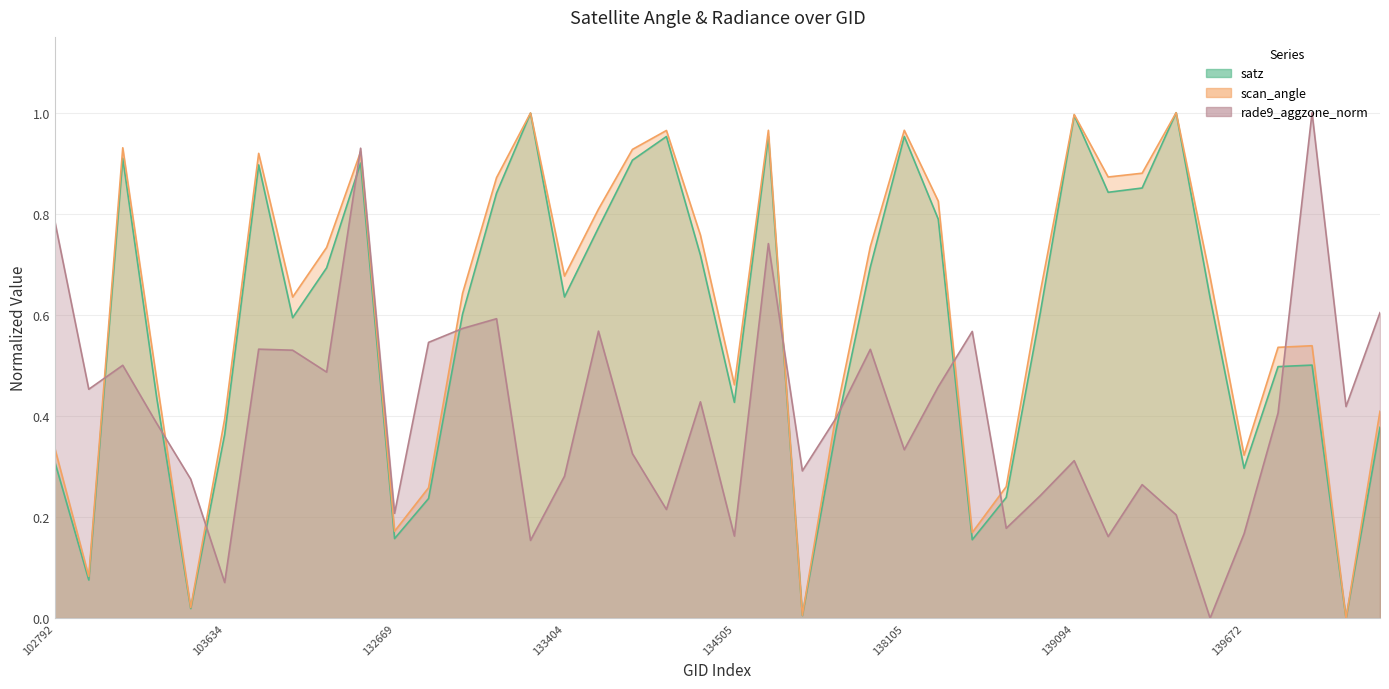

List the labels in order of rade9_aggzone_norm value, smallest first.

139475, 103634, 133392, 139269, 134505, 139672, 138881, 139462, 132669, 134308, 139080, 139283, 103515, 133404, 137715, 139094, 134138, 138105, 103396, 137903, 140059, 143943, 134322, 102911, 138296, 132123, 103160, 104346, 138092, 103868, 132847, 138688, 134124, 133027, 133209, 144136, 137322, 102792, 132296, 143151